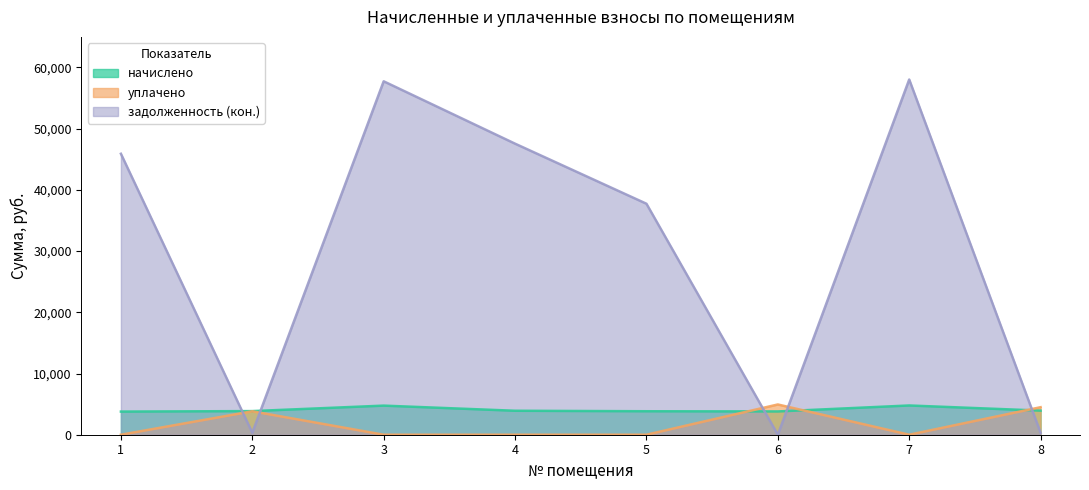

After their last crossing, which series has the higher values: задолженность (кон.) or уплачено?

уплачено